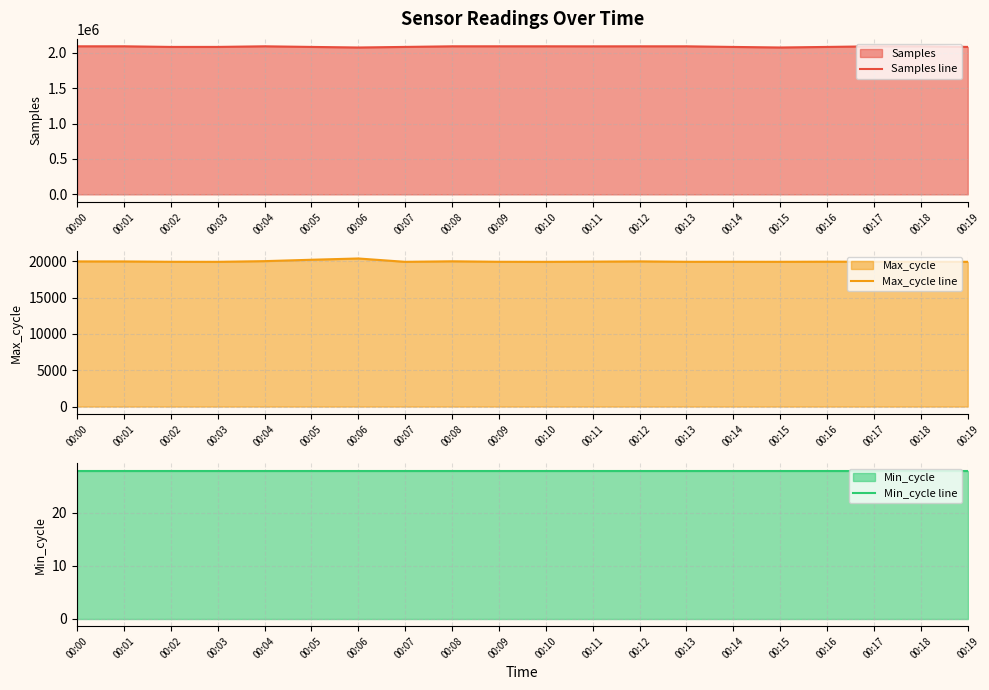

Between 00:02 and 00:07, which series saw the biggest shift?

Samples line